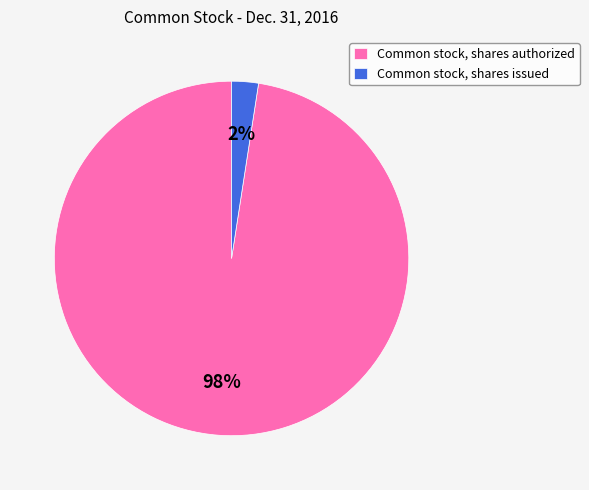

To the nearest percent, what portion does Common stock, shares authorized represent?

98%